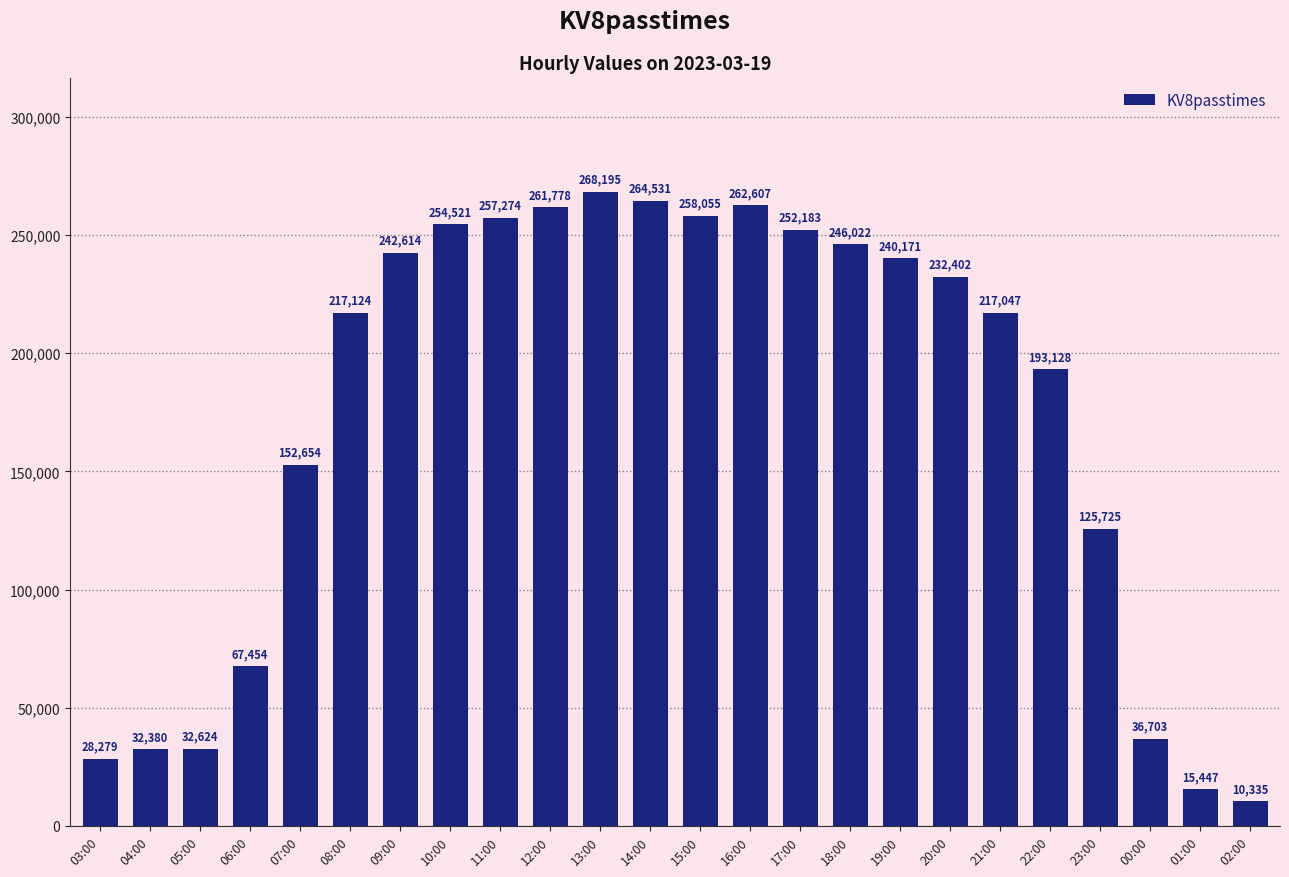

What is the sum of the values at 14:00 and 09:00?

507145